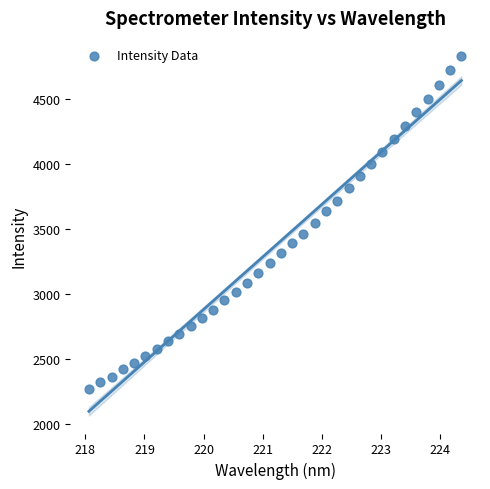

What is the range of Y values (max minus min)?

2558.7